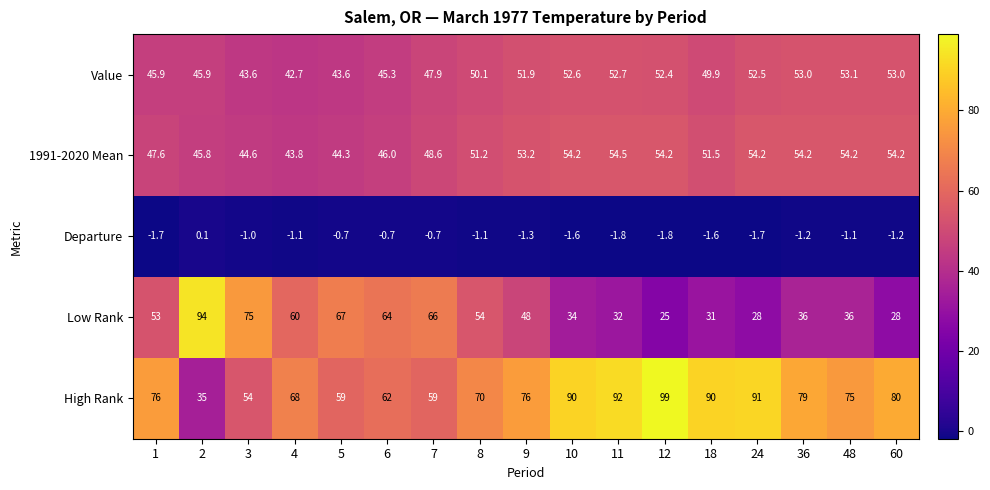

Which category has the highest value across all series?

12